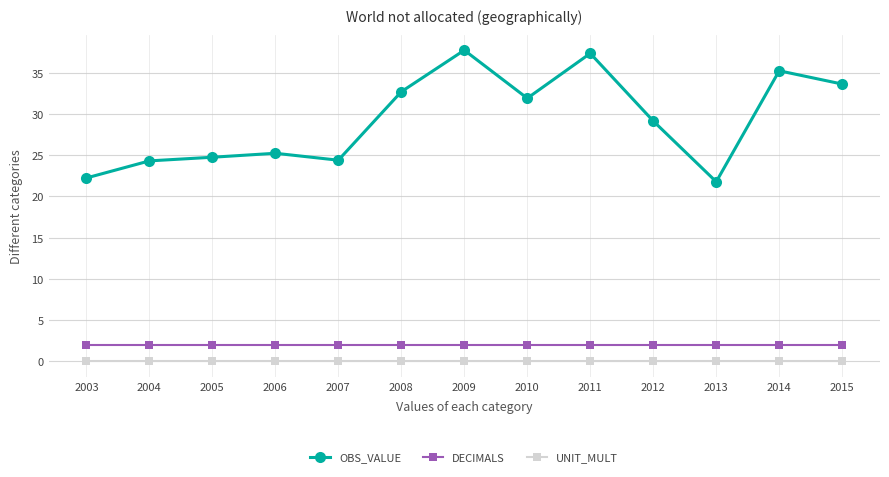

Is the value of OBS_VALUE at 2011 greater than the value of DECIMALS at 2015?

Yes